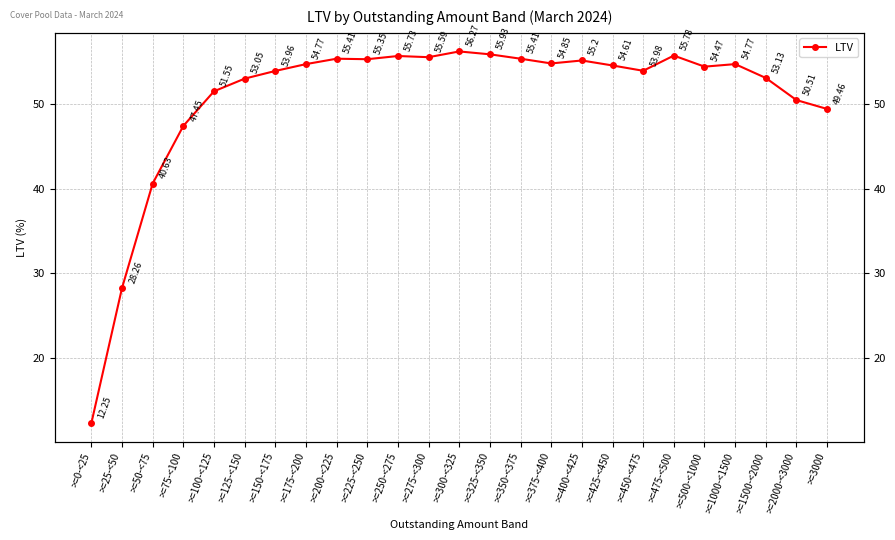

What is the difference between the maximum and second lowest values?

28.0